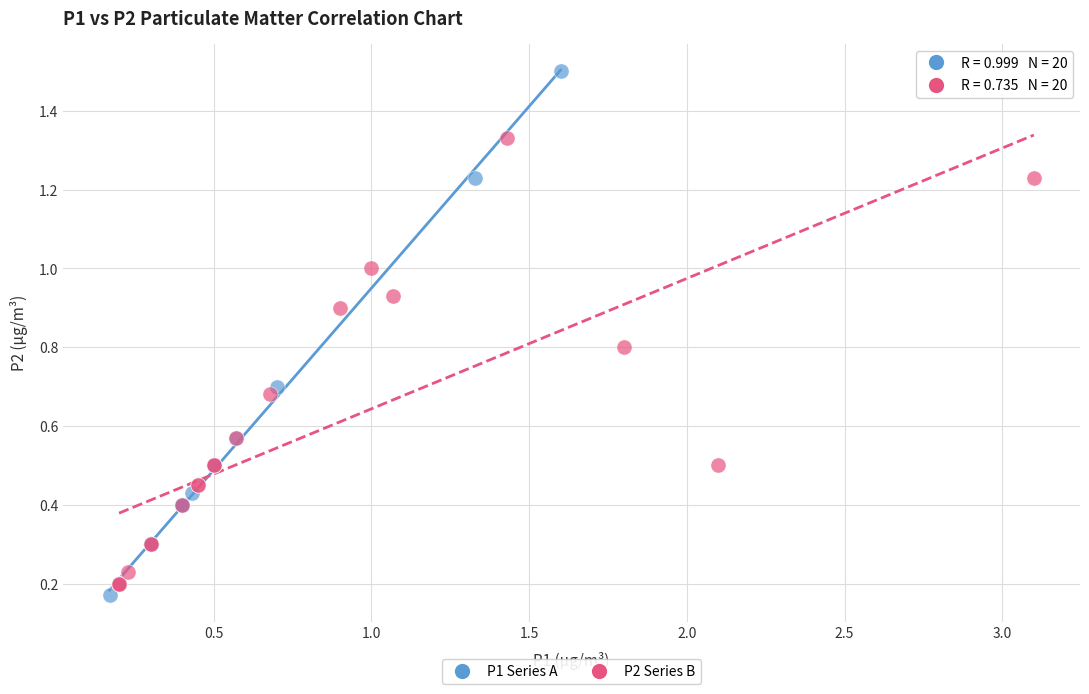

Which series reaches the minimum Y coordinate?

P1 Series A